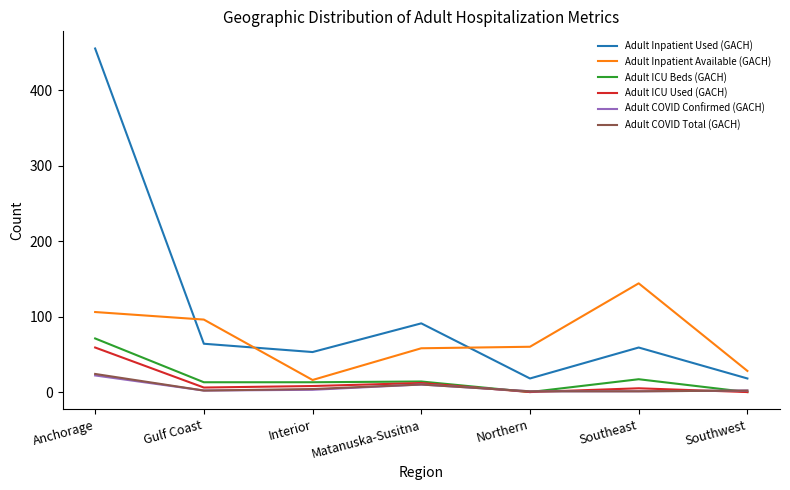

The value of Adult Inpatient Available (GACH) at Southeast is 144. True or false?

True